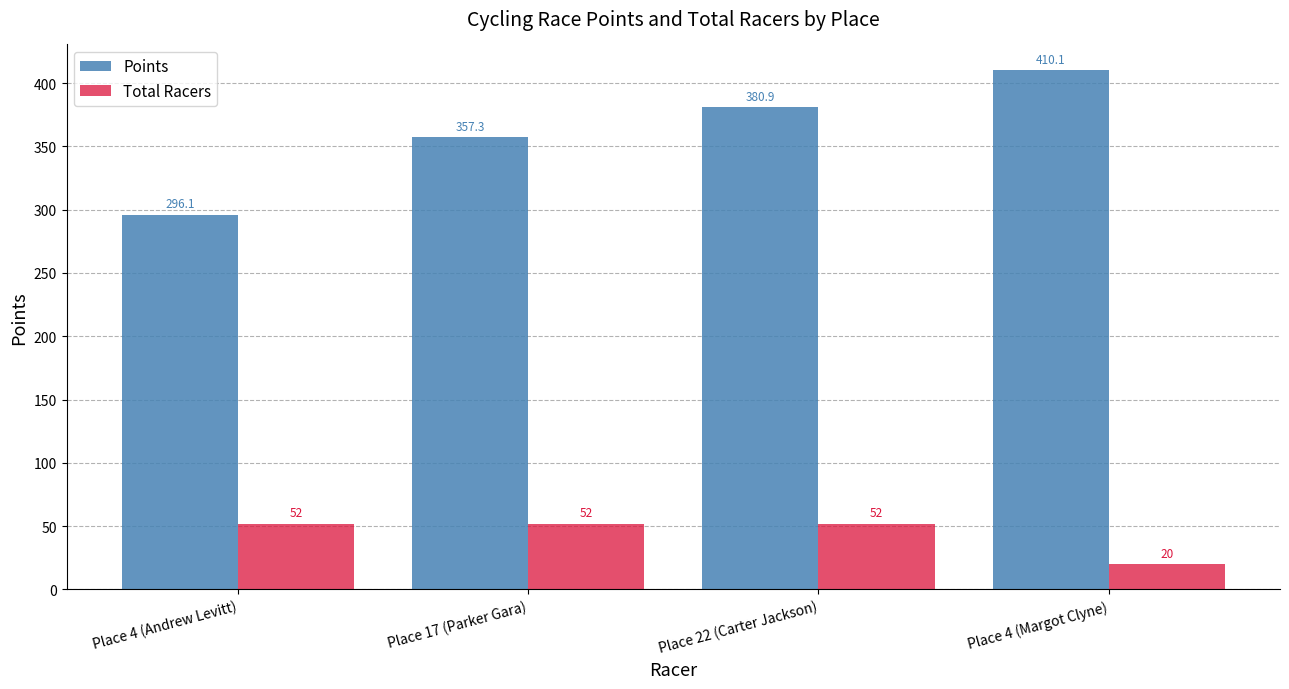

What is the label of the 1st bar from the right?

Place 4 (Margot Clyne)